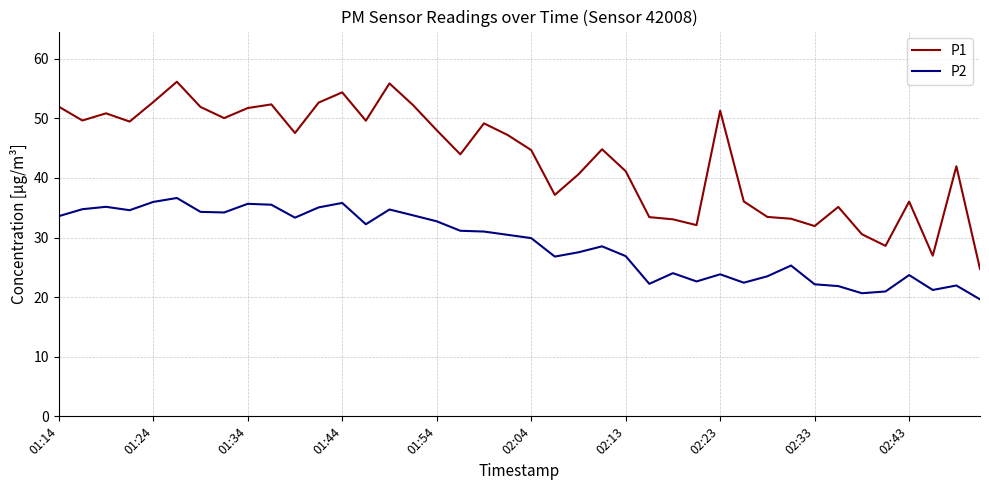

Which series has the widest spread of values?

P1